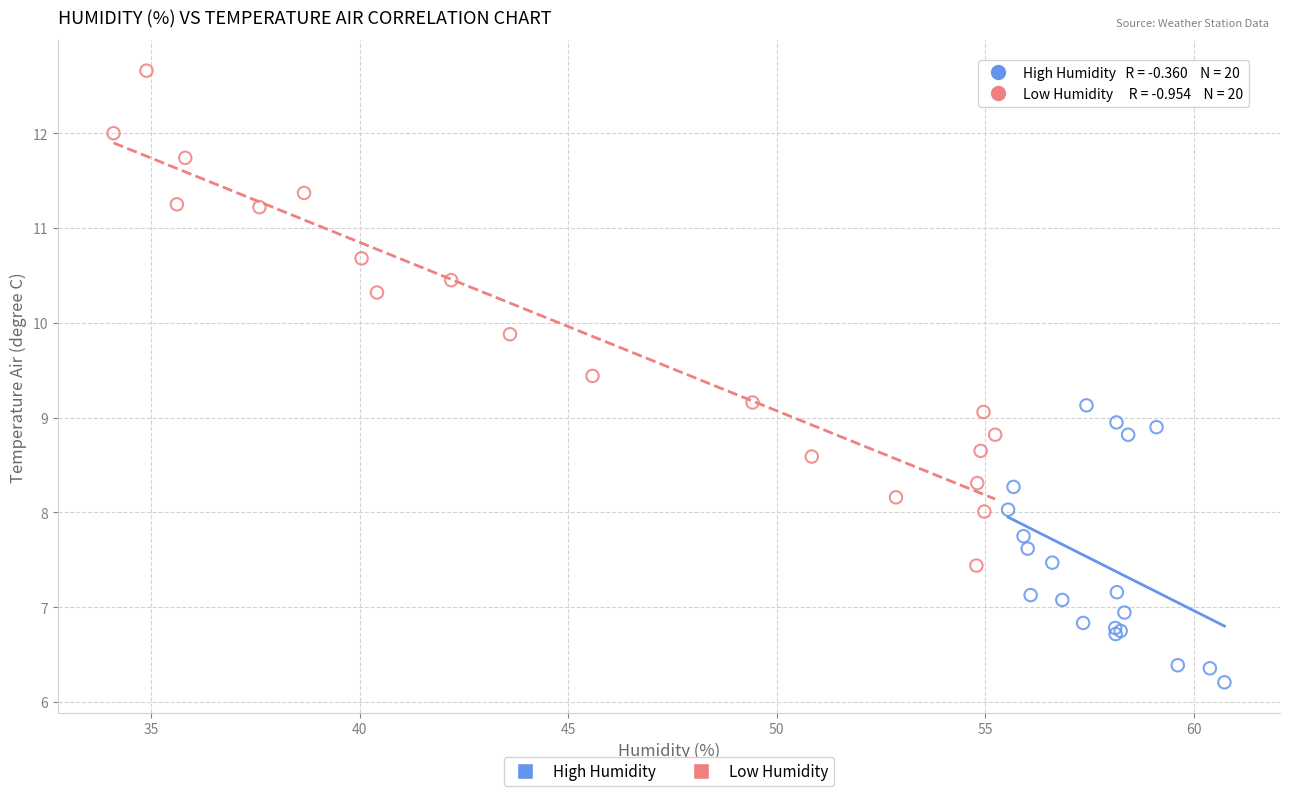

Which series has the widest spread of Y values?

Low Humidity